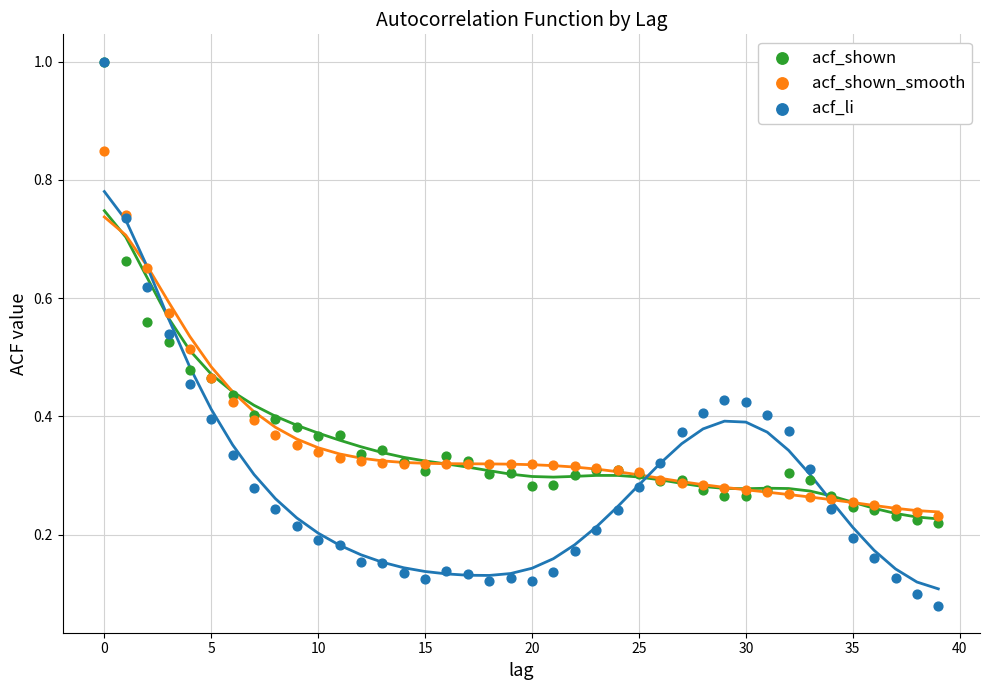

Which series has the widest spread of Y values?

acf_li